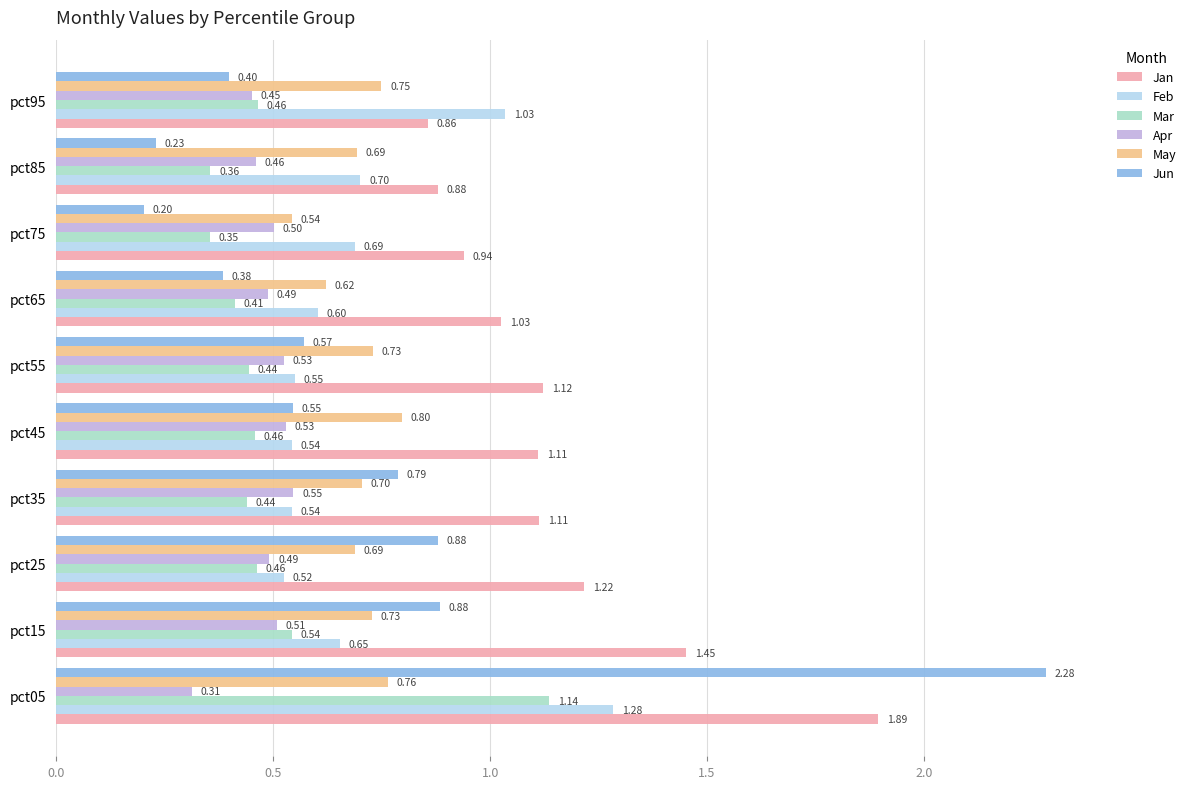

List the series in order of their peak value, lowest first.

Apr, May, Mar, Feb, Jan, Jun